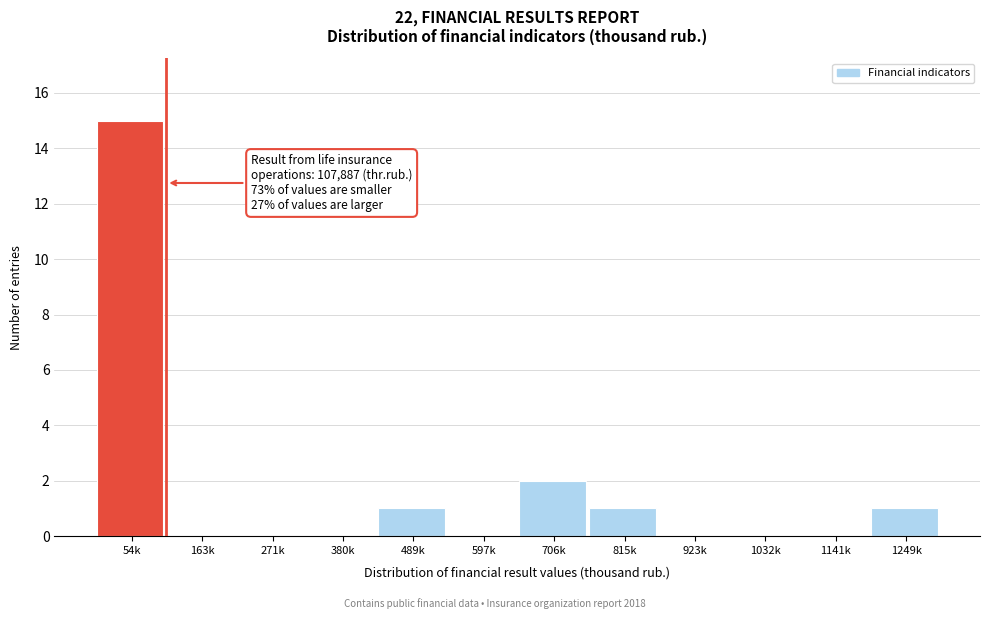

Reading left to right, what are all the values shown in this chart?

54k=15	163k=0	271k=0	380k=0	489k=1	597k=0	706k=2	815k=1	923k=0	1032k=0	1141k=0	1249k=1